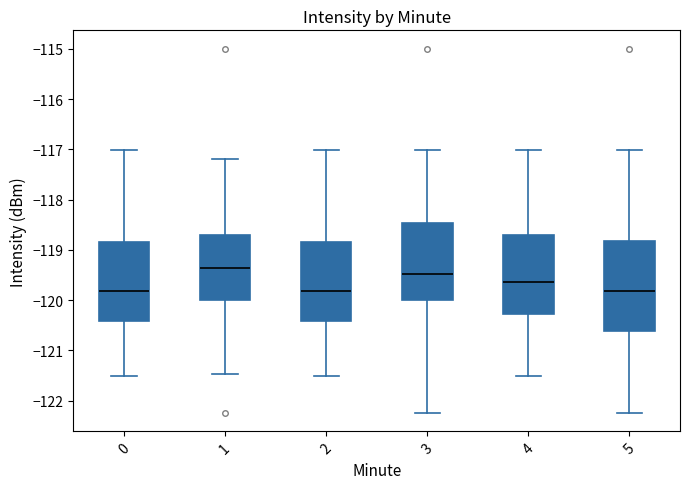

Reading left to right, transcribe this box plot: for each box, give where its median line is, the range the box spans, and where its two whiskers end, as read against the y-axis. The values are not printed on the chart, so give them approximately, as read against the axis.

0: median -119.8, box -120.4 to -118.8, whiskers -121.5 to -117.0
1: median -119.4, box -120.0 to -118.7, whiskers -121.5 to -117.2
2: median -119.8, box -120.4 to -118.8, whiskers -121.5 to -117.0
3: median -119.5, box -120.0 to -118.5, whiskers -122.2 to -117.0
4: median -119.6, box -120.3 to -118.7, whiskers -121.5 to -117.0
5: median -119.8, box -120.6 to -118.8, whiskers -122.2 to -117.0